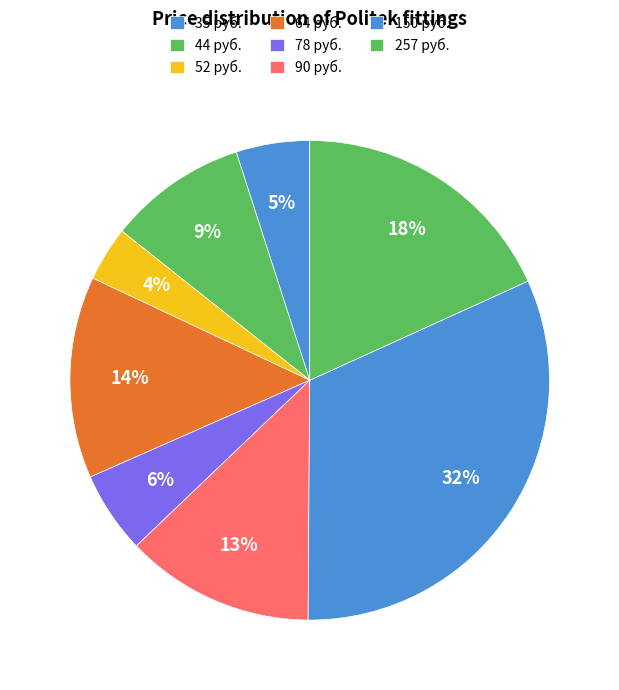

Count the number of slices in the pie.

8